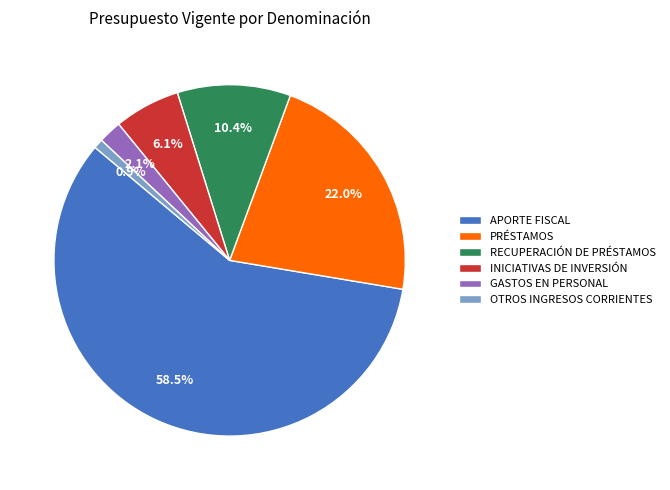

Between PRÉSTAMOS and RECUPERACIÓN DE PRÉSTAMOS, which is larger?

PRÉSTAMOS